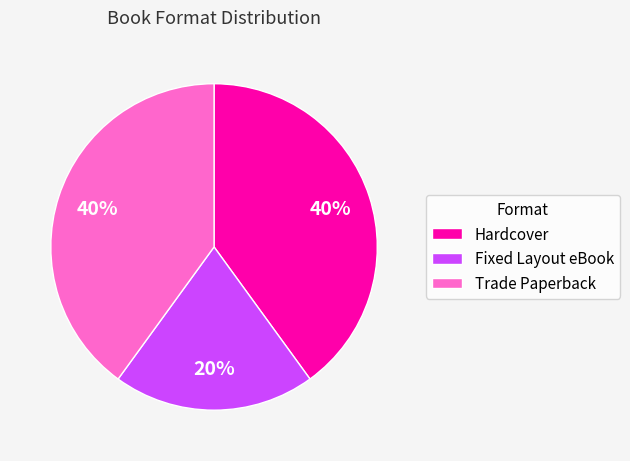

Is there a majority slice in this chart?

No